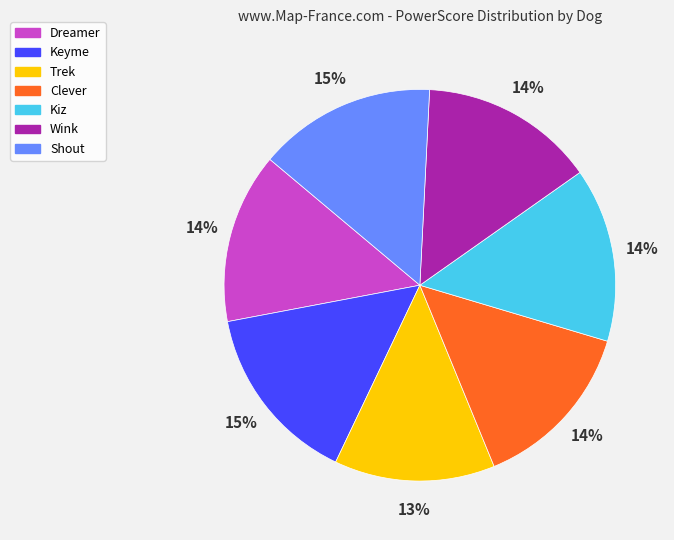

How many segments does this pie chart have?

7